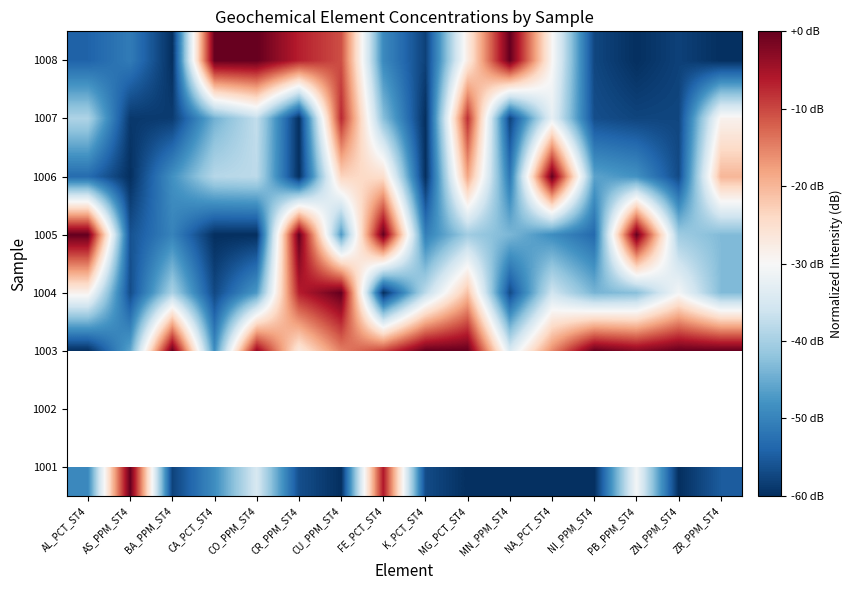

At which label does 1005 reach its minimum?

CA_PCT_ST4